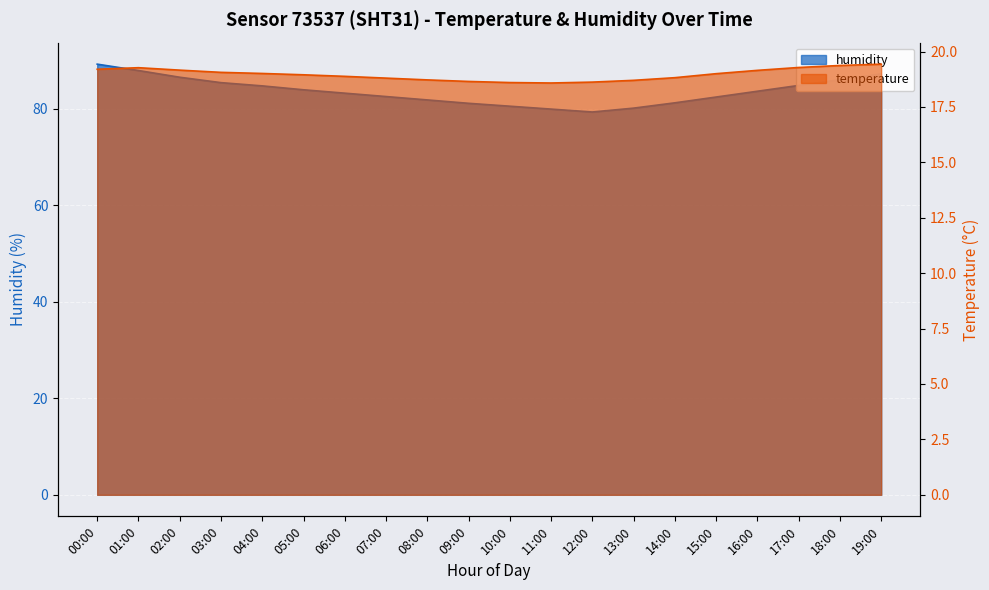

Where is the first local maximum for temperature?

01:00